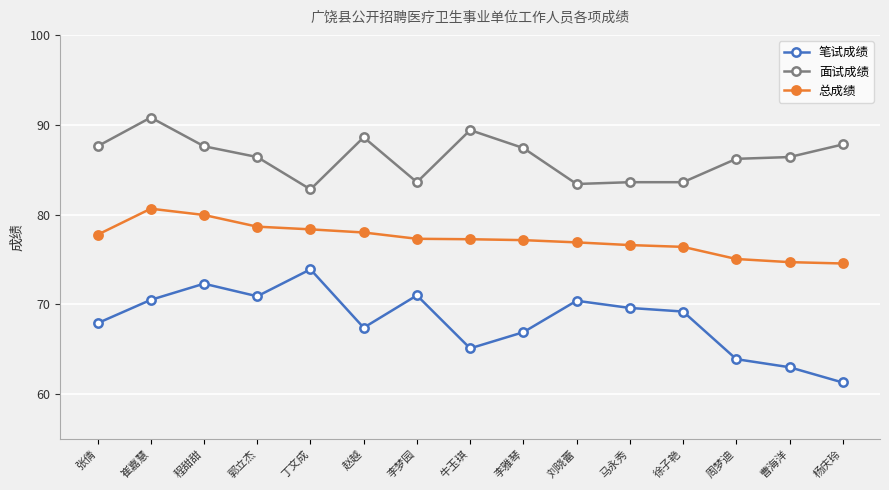

Read the 笔试成绩 value at 牛玉琪.

65.1